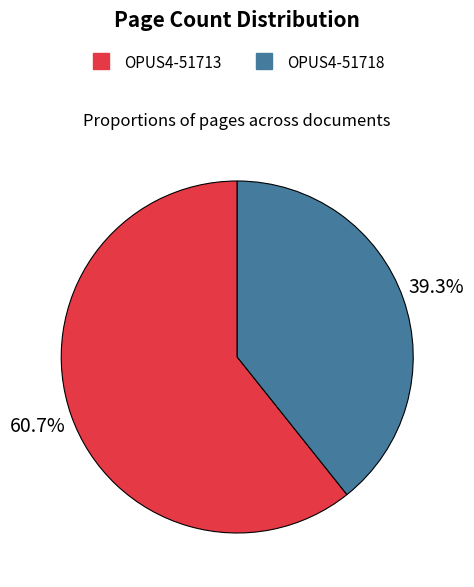

What is the largest slice in the pie chart?

OPUS4-51713